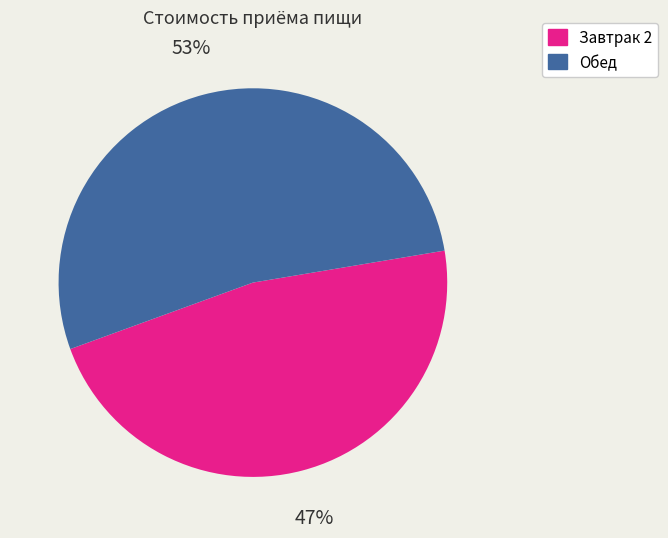

Count the number of slices in the pie.

2